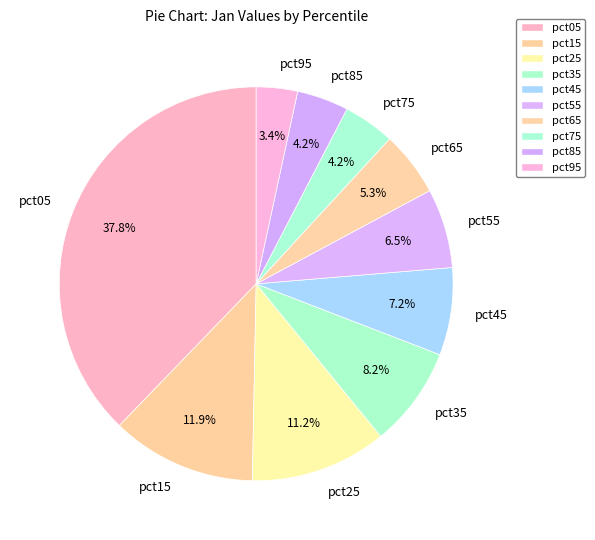

To the nearest percent, what is the combined percentage of pct45 and pct55?

14%